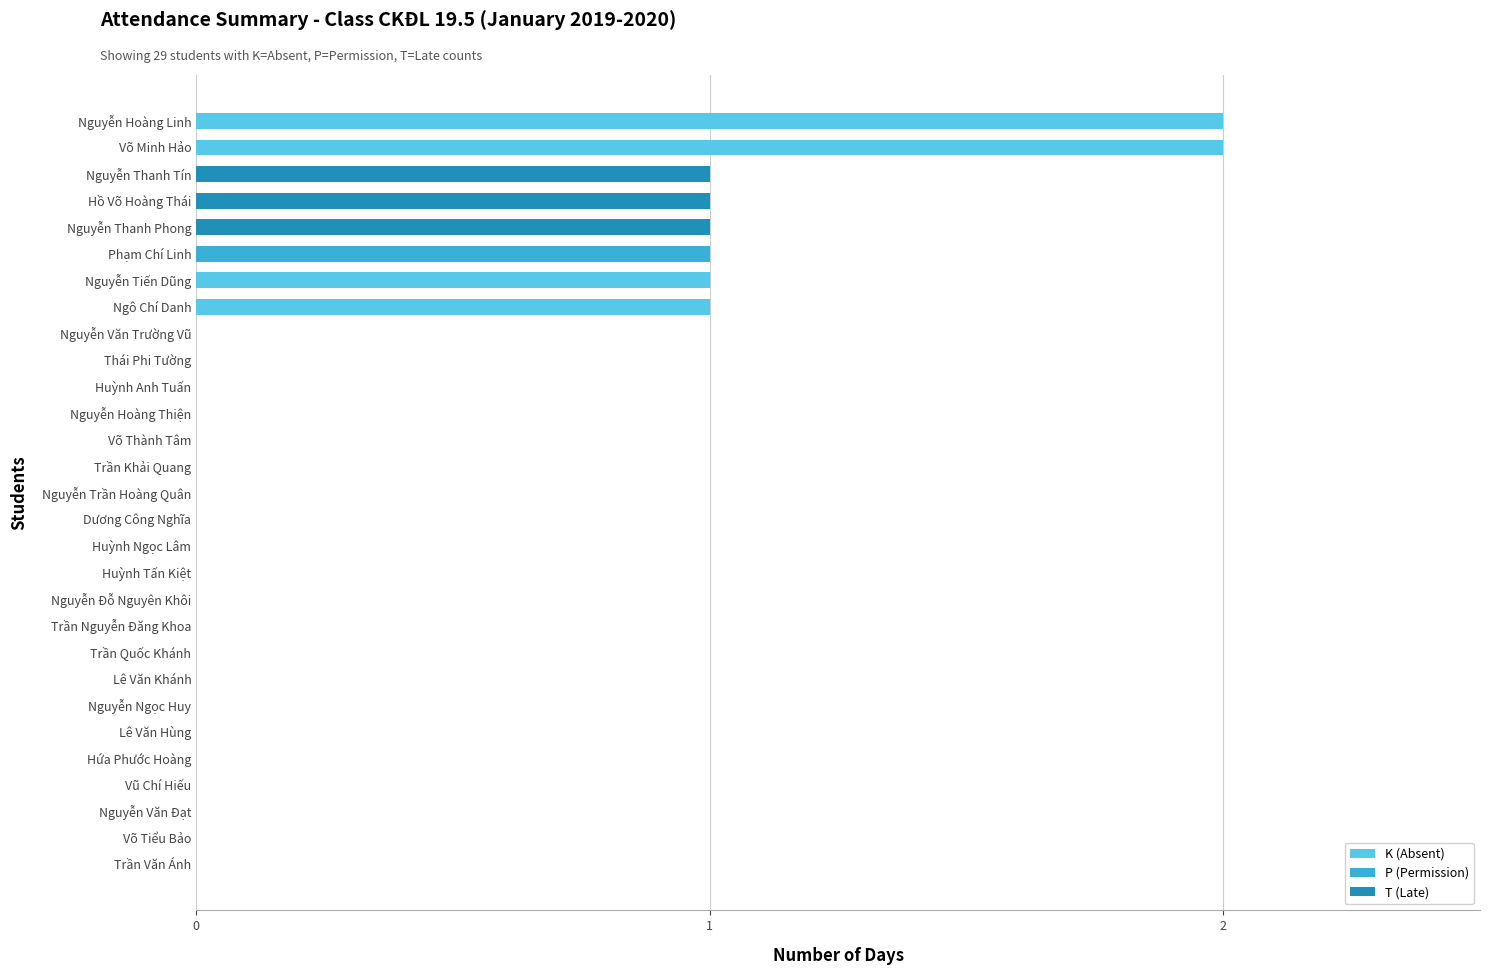

True or false: K (Absent) has a value of -1 at Nguyễn Ngọc Huy.

False